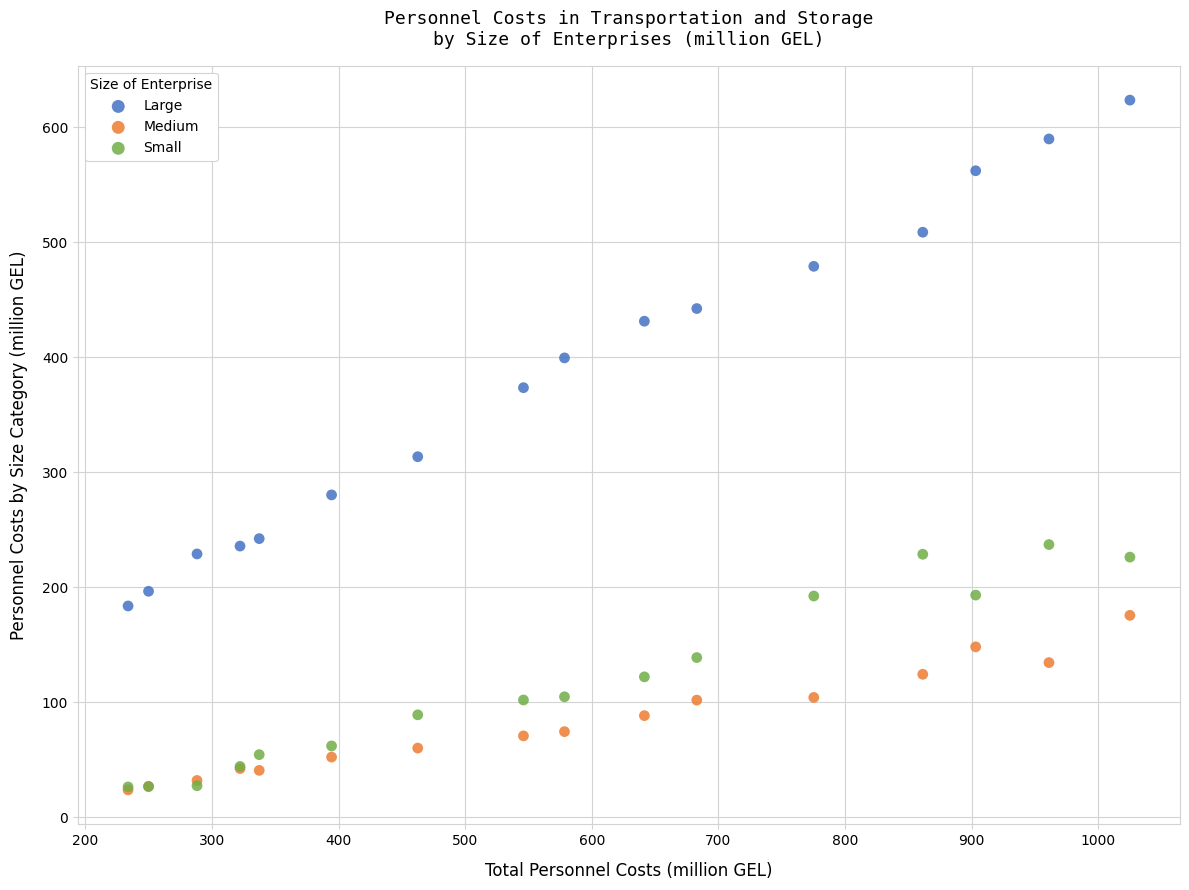

Across all series, what Y value is closest to 323?

313.4